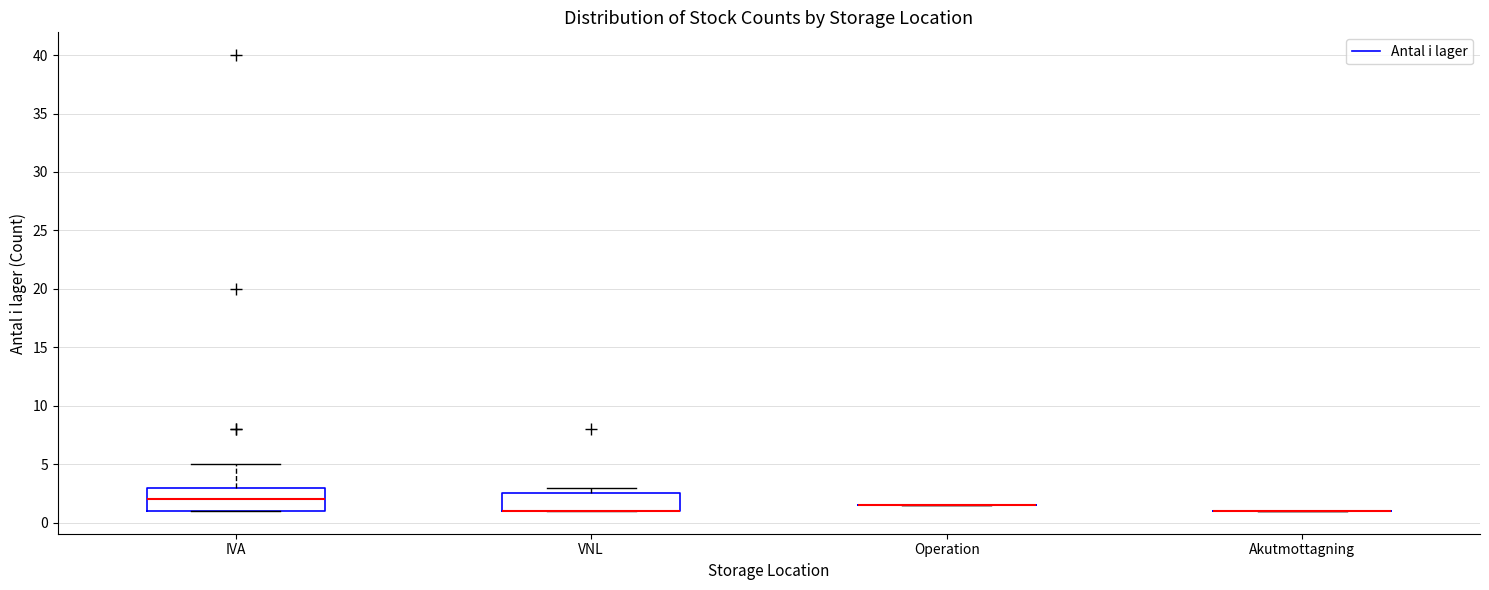

Comparing the boxes themselves (not the whiskers), which one is the tallest?

IVA